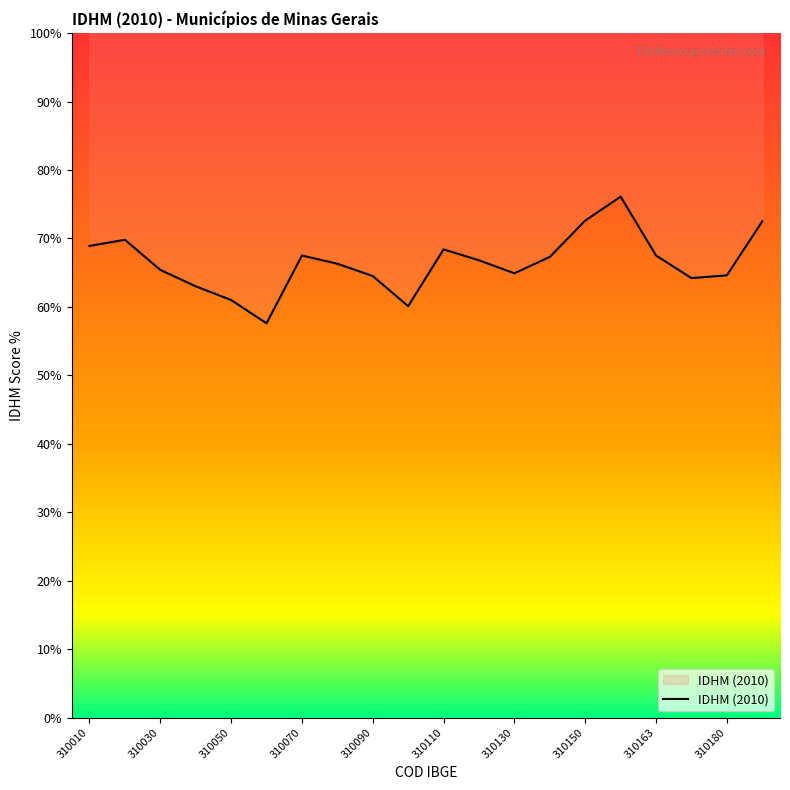

What is the change in value from 310050 to 310130?

+3.9